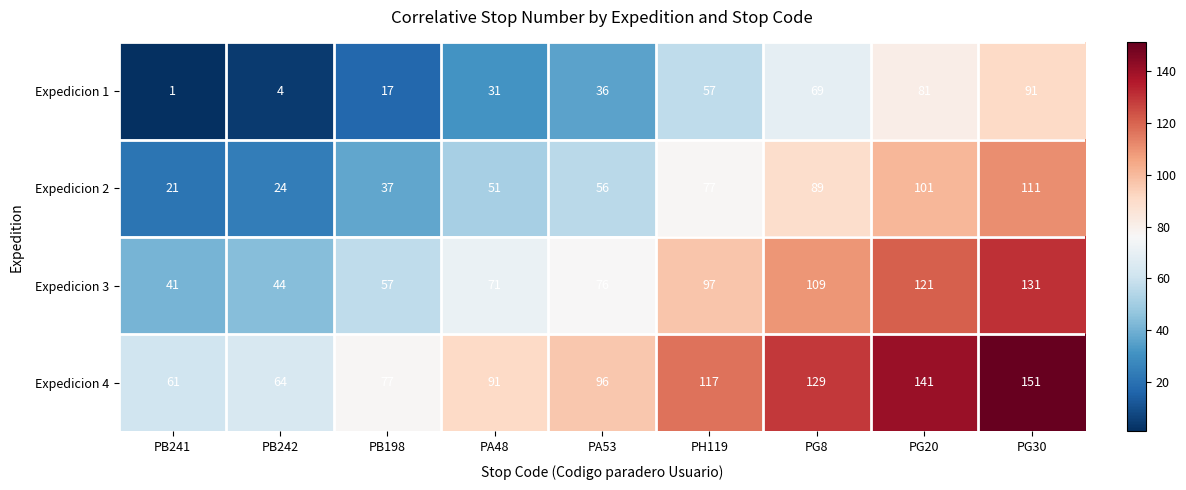

The value of Expedicion 2 at PG20 is 148. True or false?

False